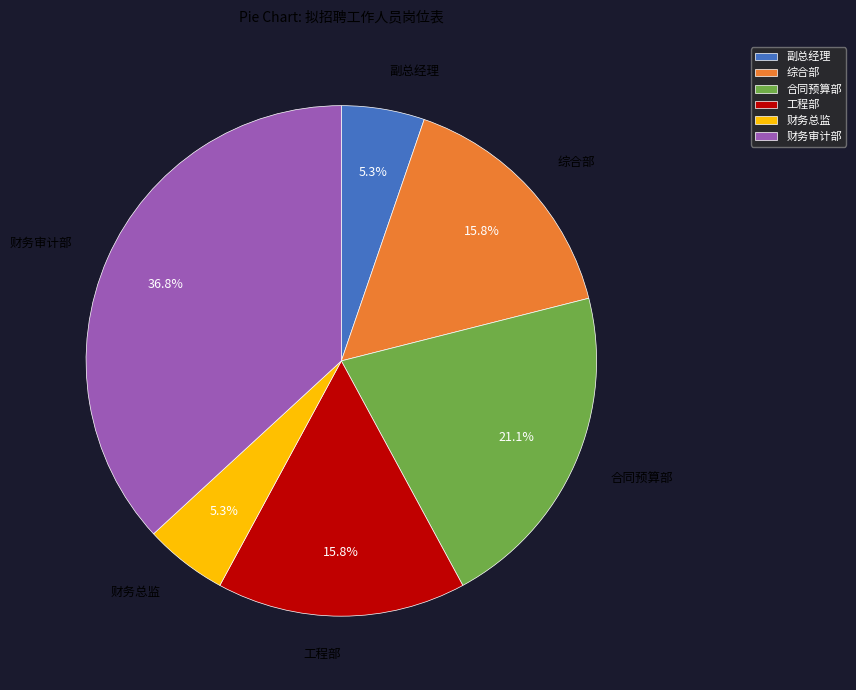

How many segments does this pie chart have?

6